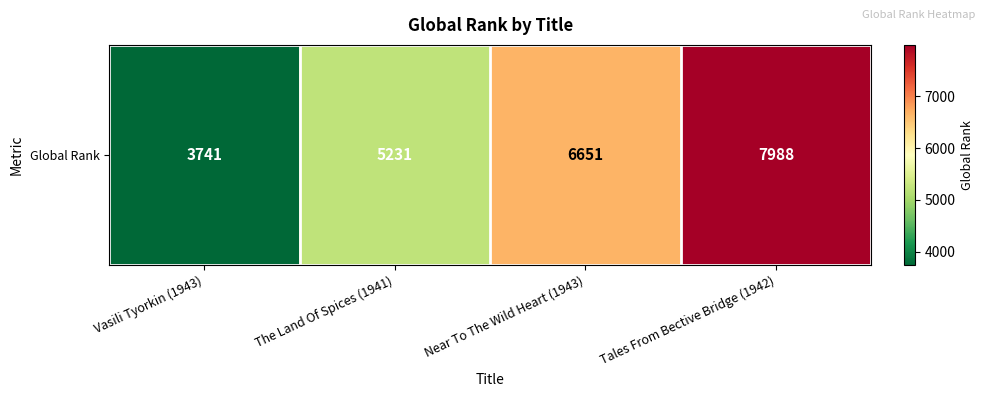

The chart shows a value of 11942 at Near To The Wild Heart (1943). True or false?

False